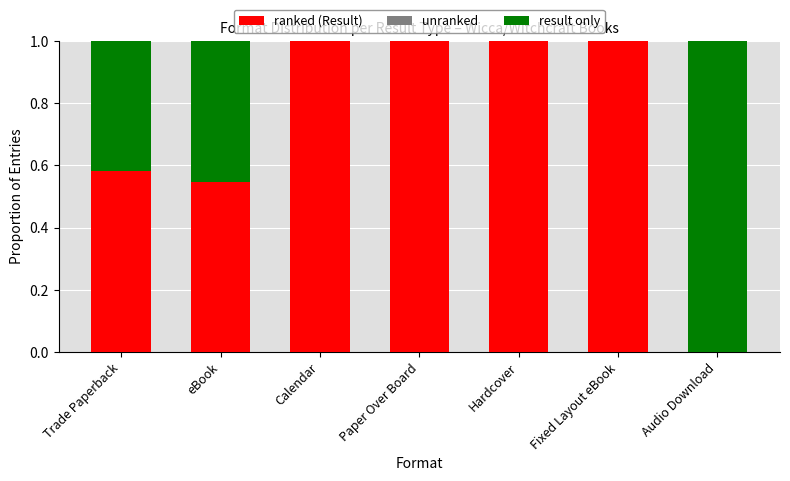

The ranked (Result) series shows 0.1 at Trade Paperback. True or false?

False